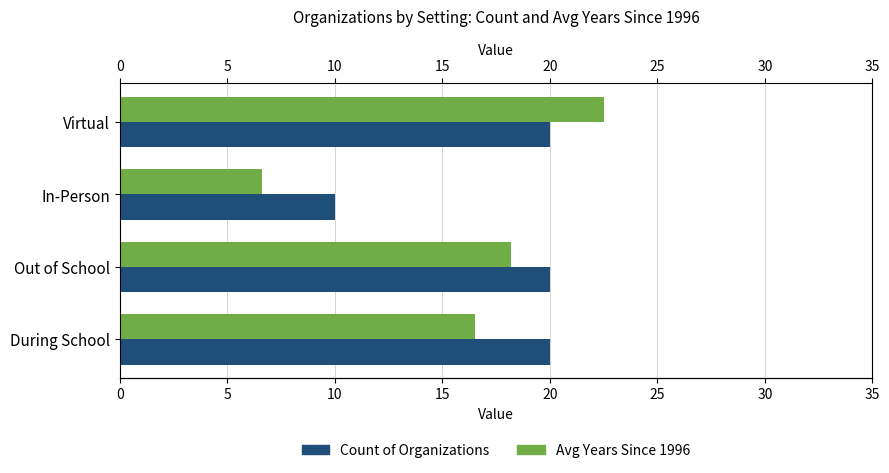

What is the highest value of the Avg Years Since 1996 series?

22.5